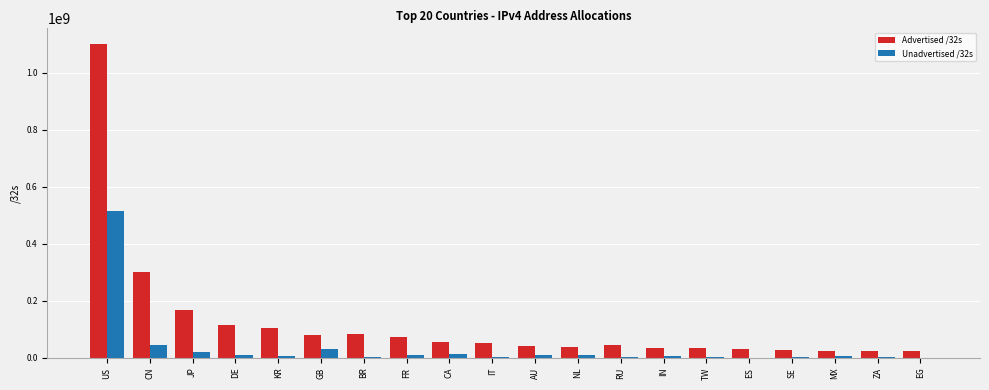

How many data points does each series have?

20